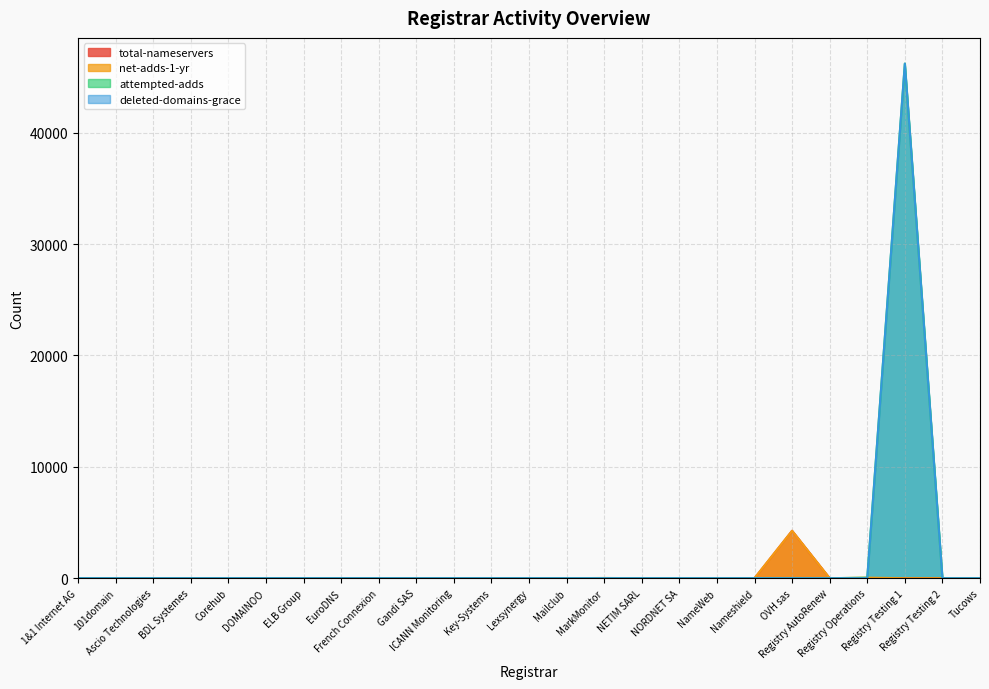

What are all the series names shown in the legend?

total-nameservers, net-adds-1-yr, attempted-adds, deleted-domains-grace